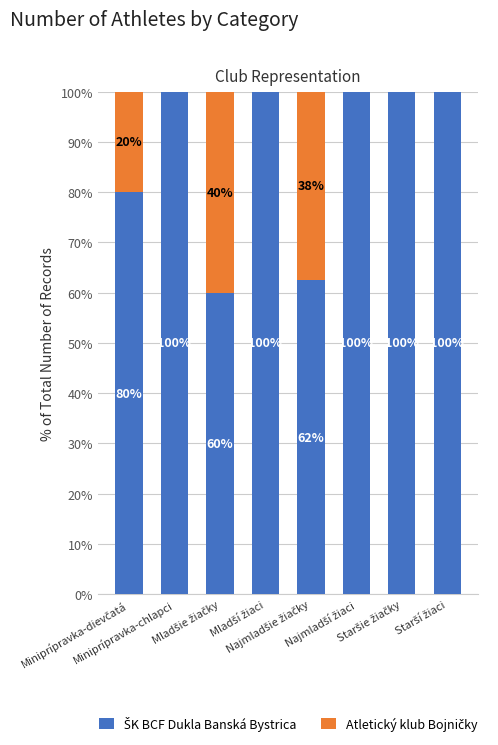

Which series has the largest total across all categories?

ŠK BCF Dukla Banská Bystrica